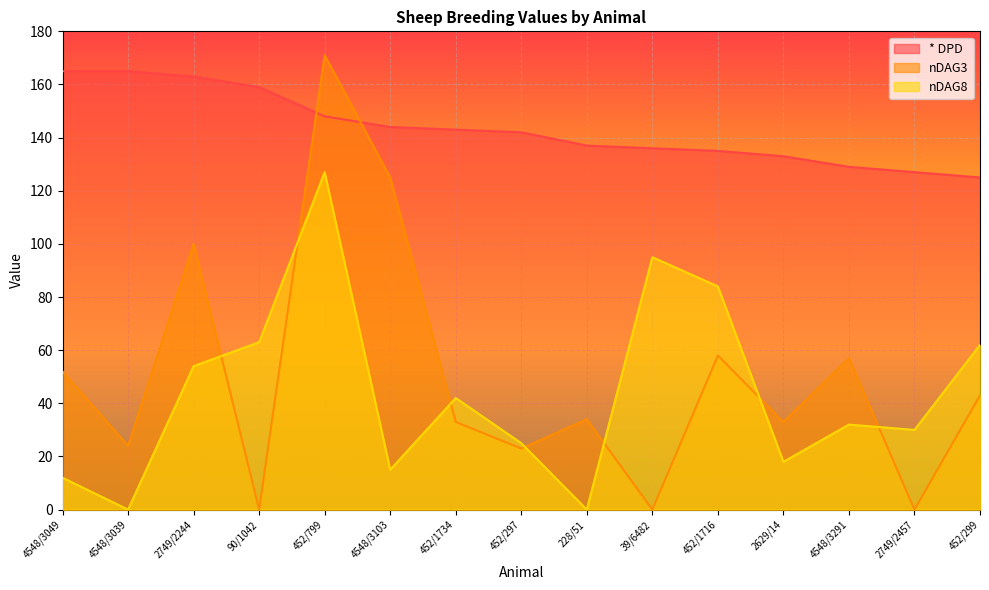

True or false: * DPD has a value of 144 at 4548/3103.

True